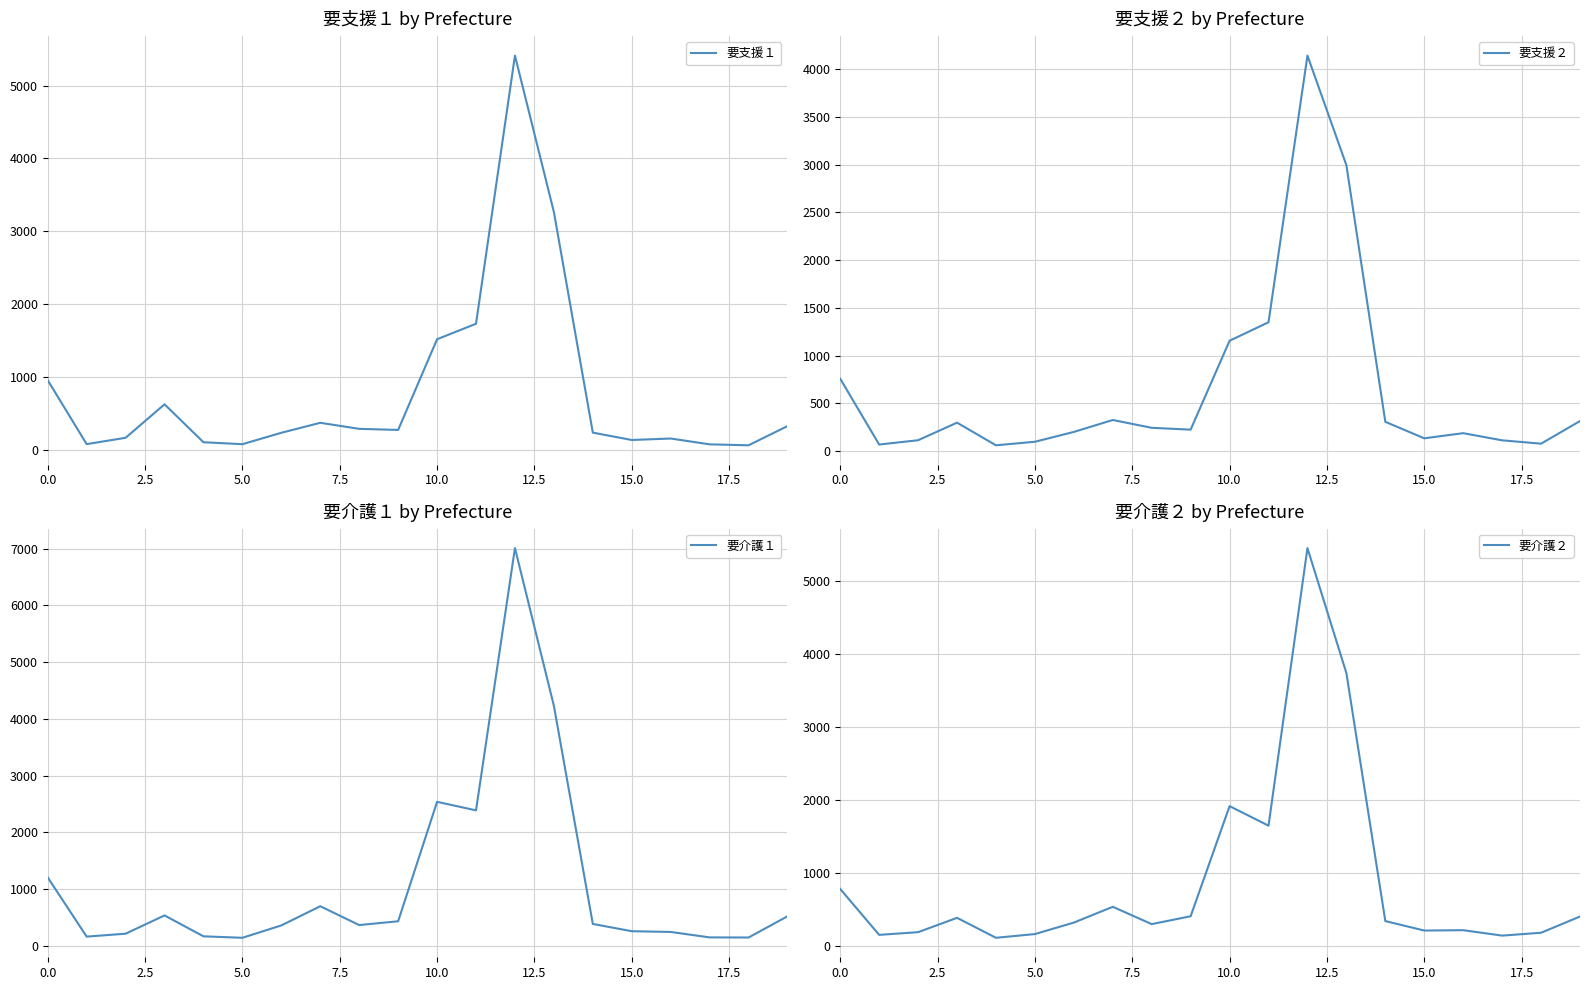

What is the total value across all series at 9?

1344